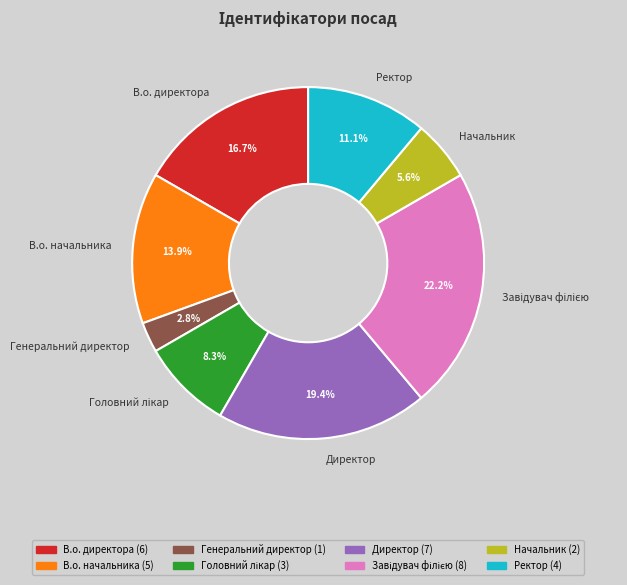

How many segments does this pie chart have?

8